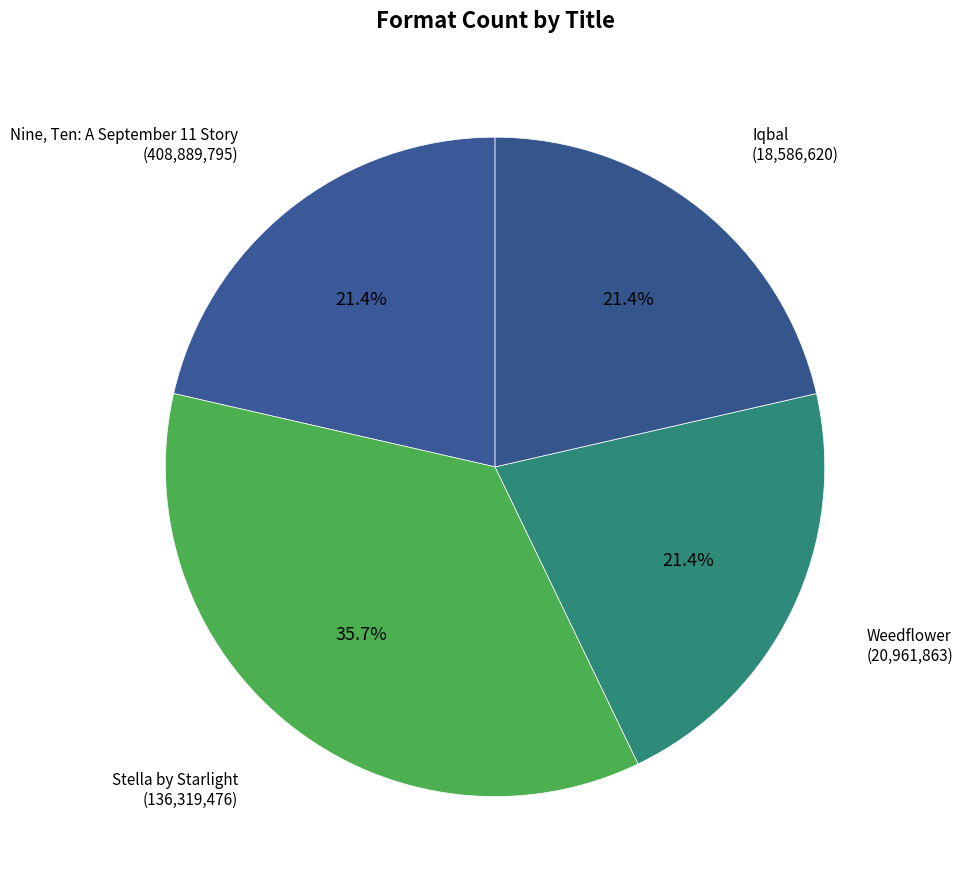

Which slice is the smallest?

Nine, Ten: A September 11 Story